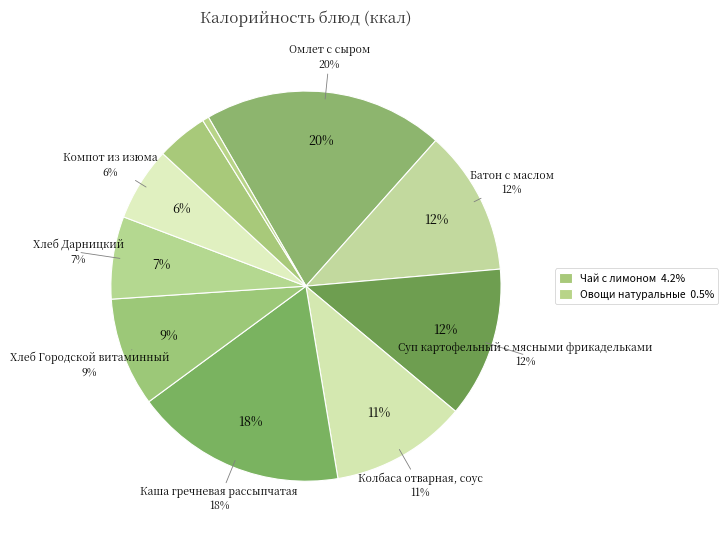

Does Хлеб Городской витаминный represent more than half of the total?

No